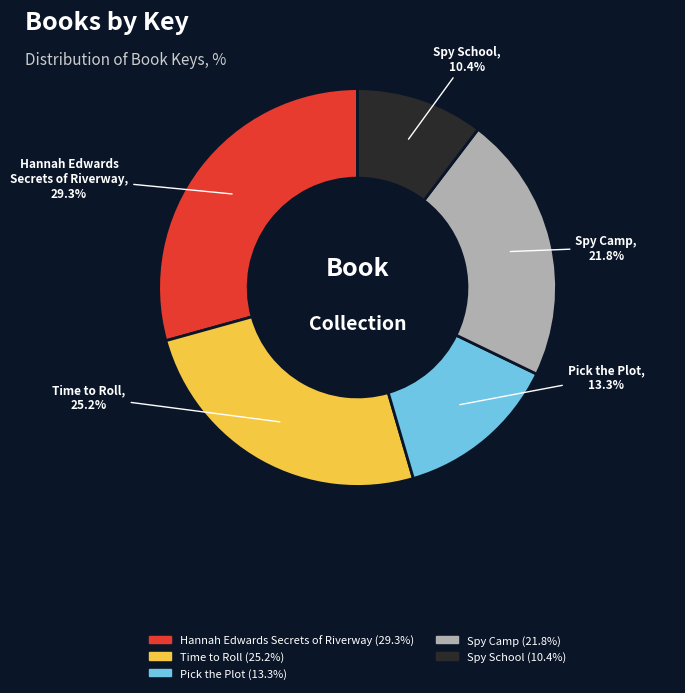

The Time to Roll slice represents 38% of the pie. True or false?

False